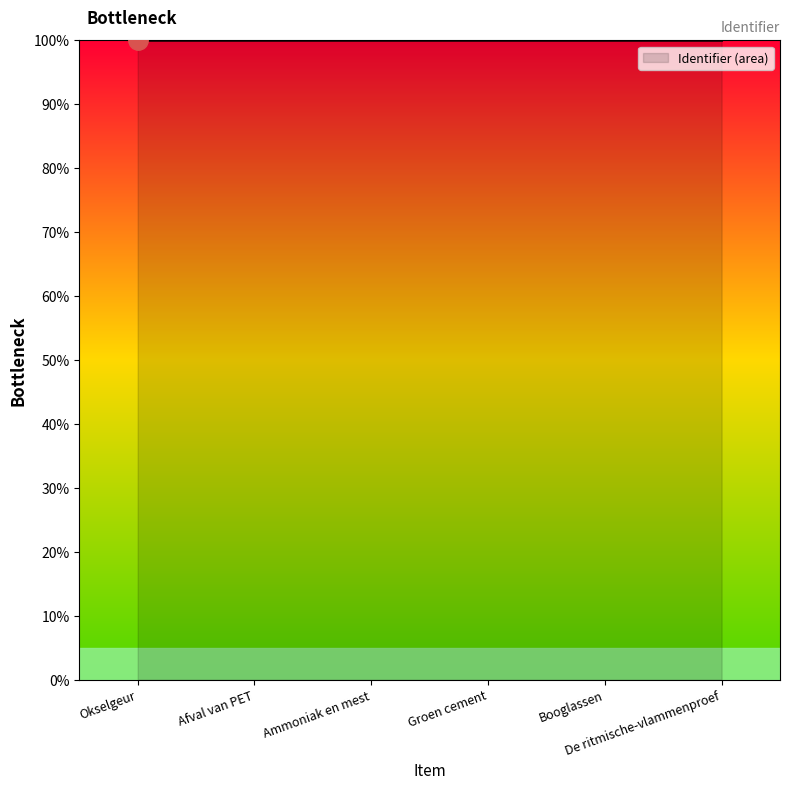

How many distinct data groups are displayed?

1